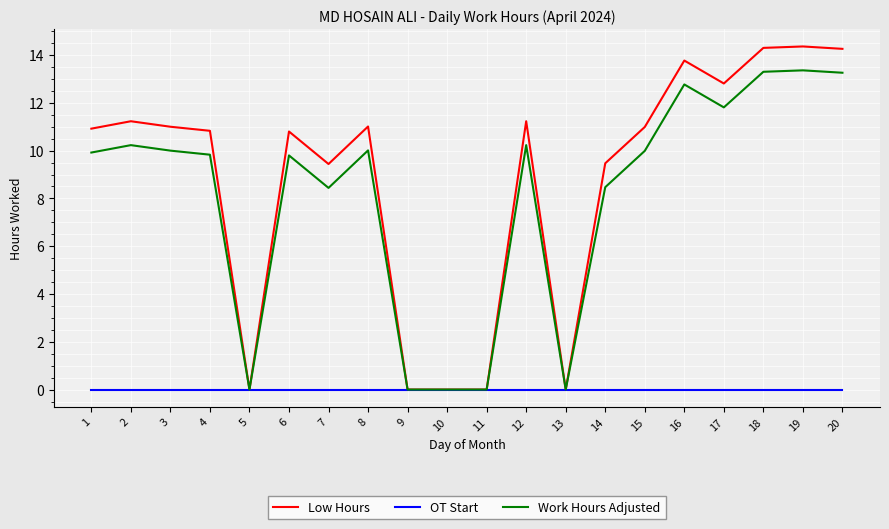

True or false: Low Hours has a value of -9.8 at 5.

False